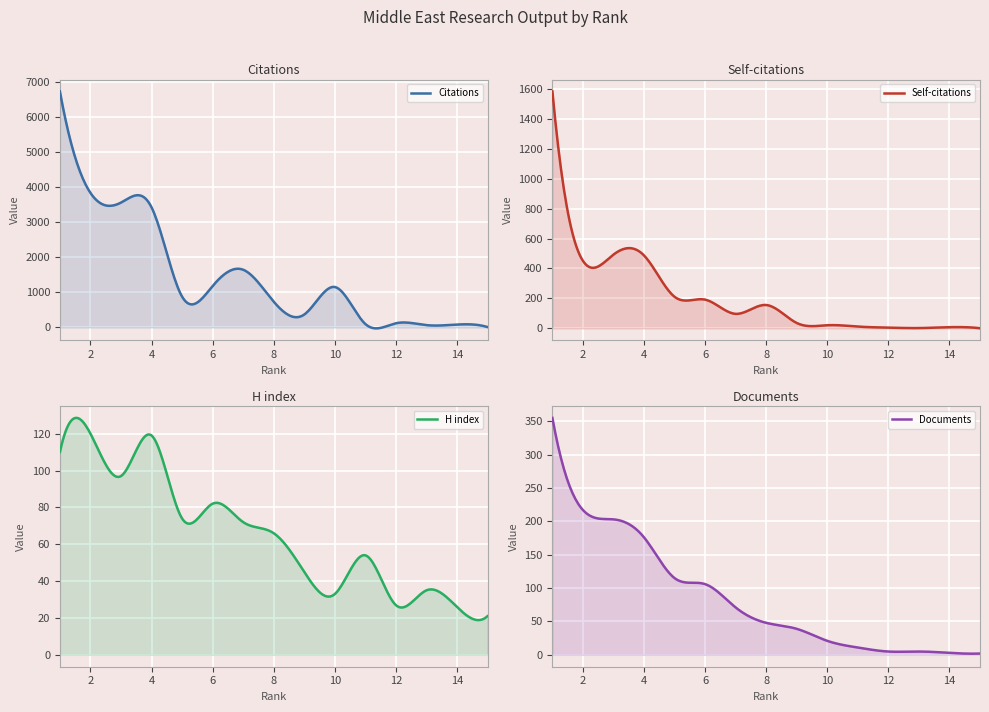

Rank the series at 9 from lowest to highest value.

Self-citations, Documents, H index, Citations